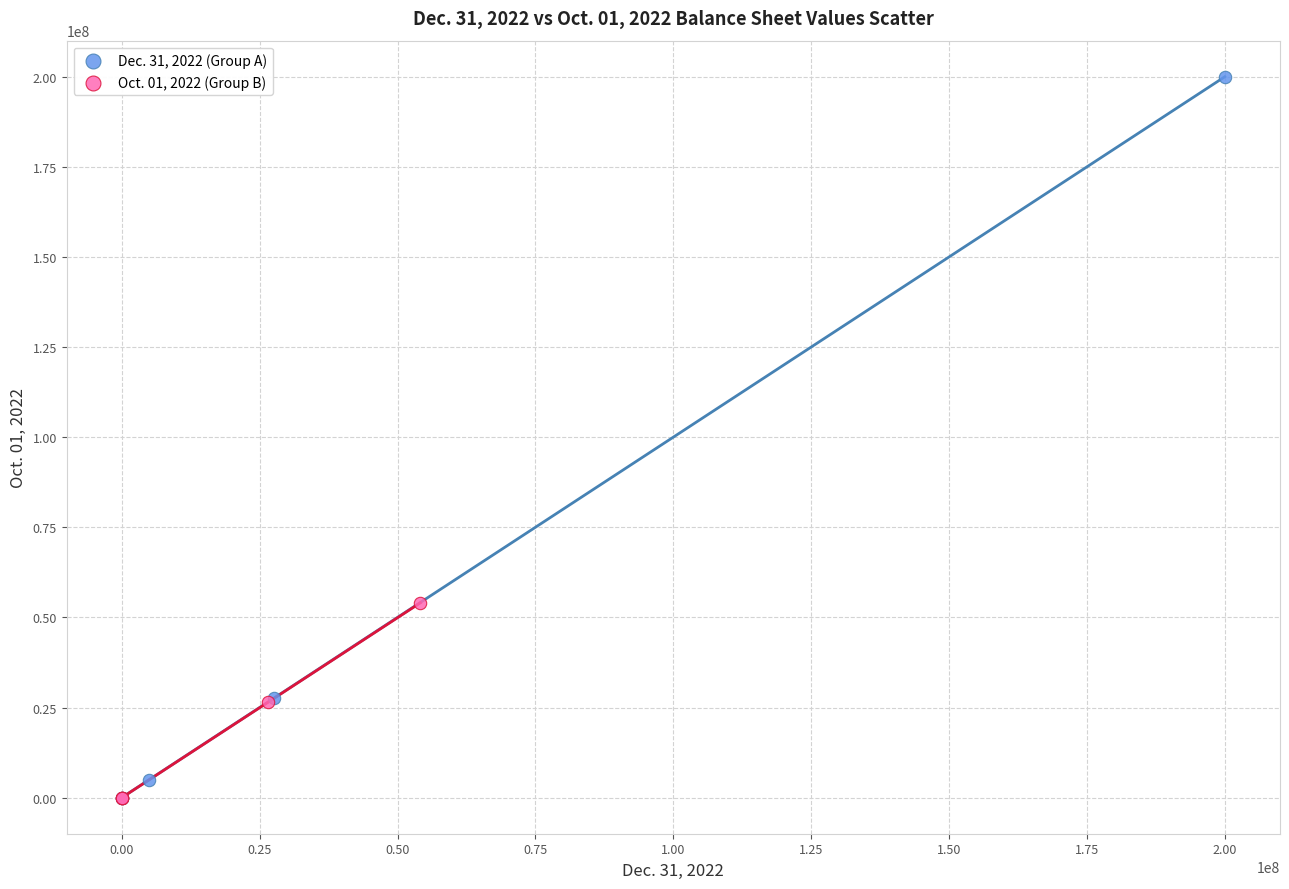

Which series has the widest spread of Y values?

Dec. 31, 2022 (Group A)